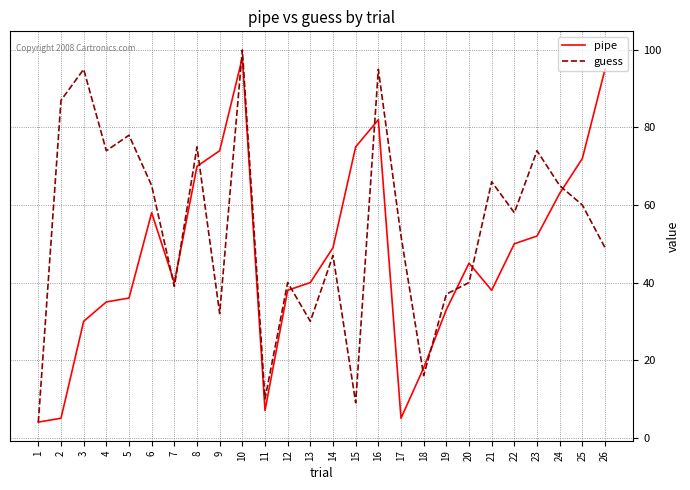

Rank the series by their average value, from highest to lowest.

guess, pipe